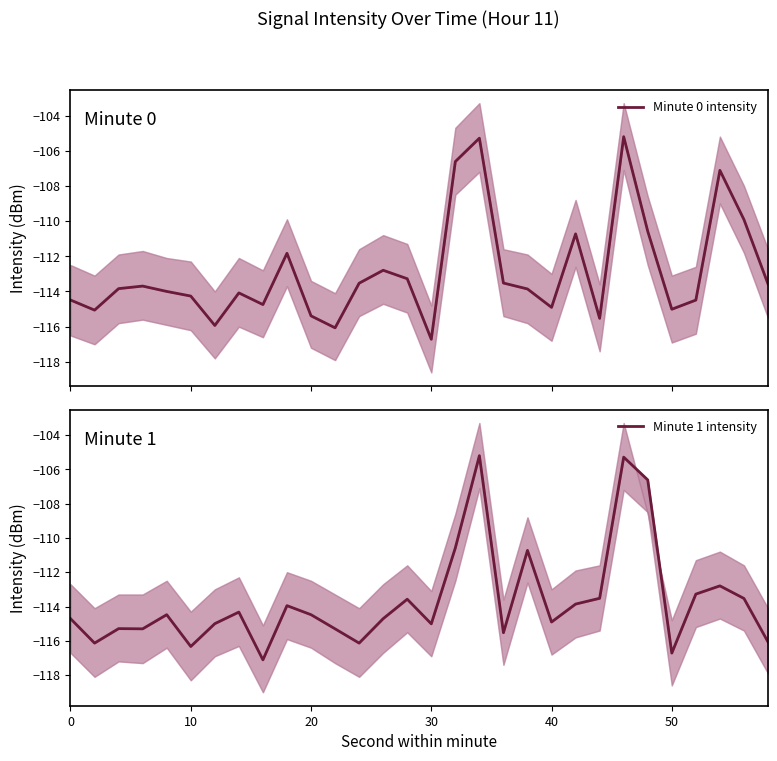

Is it true that Minute 1 intensity equals -114.7 at 0?

True